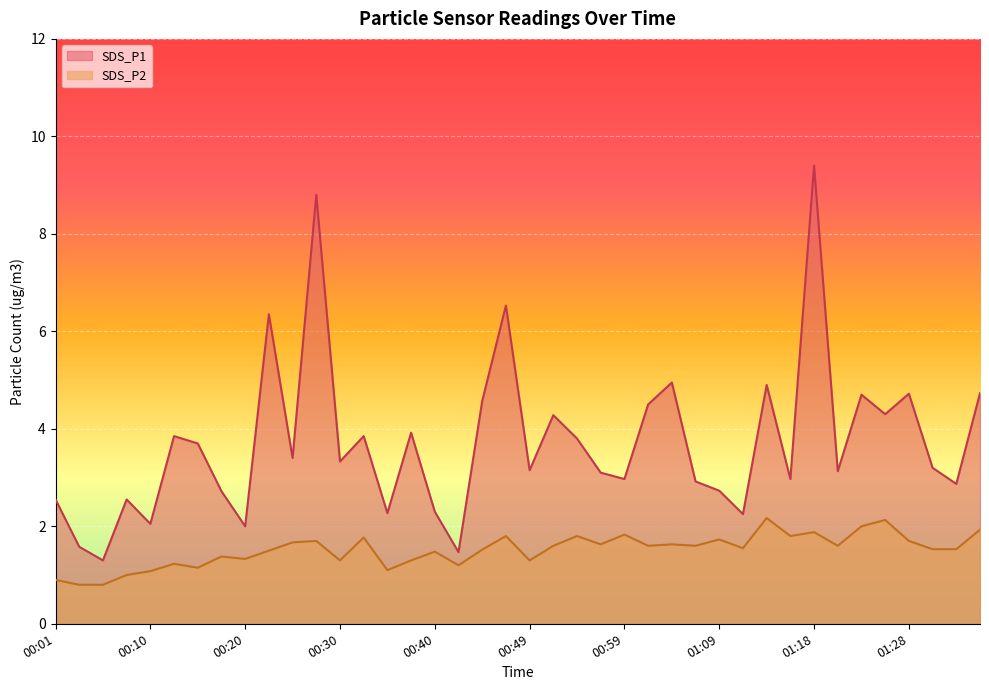

Rank the categories by SDS_P1 value from highest to lowest.

01:18, 00:27, 00:47, 00:23, 01:04, 01:13, 01:35, 01:28, 01:23, 00:44, 01:01, 01:26, 00:52, 00:37, 00:13, 00:32, 00:54, 00:15, 00:25, 00:30, 01:30, 00:49, 01:21, 00:56, 00:59, 01:16, 01:06, 01:33, 01:09, 00:18, 00:01, 00:08, 00:40, 00:35, 01:11, 00:10, 00:20, 00:03, 00:42, 00:06